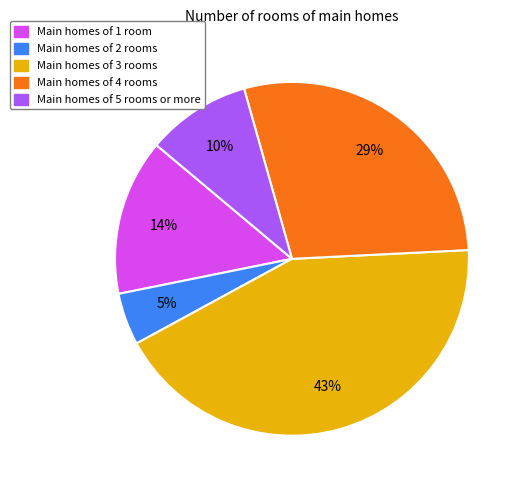

Which slice is the smallest?

Main homes of 2 rooms